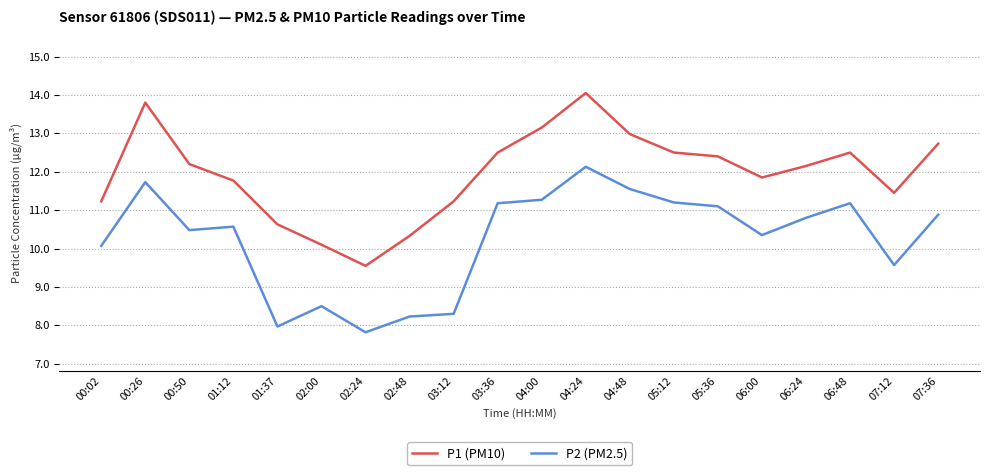

What are all the series names shown in the legend?

P1 (PM10), P2 (PM2.5)